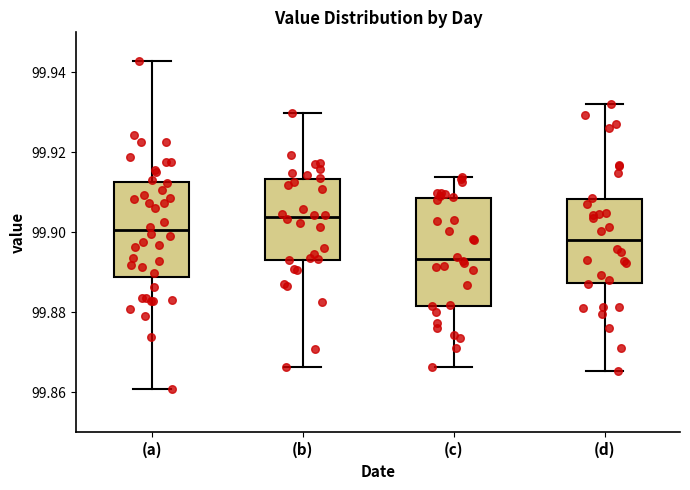

Which box's median line is the highest?

(b)